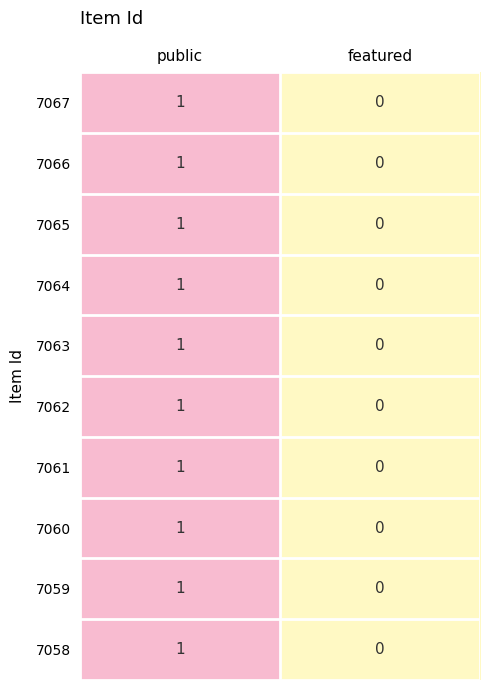

Which category has the lowest value in the 7063 series?

featured